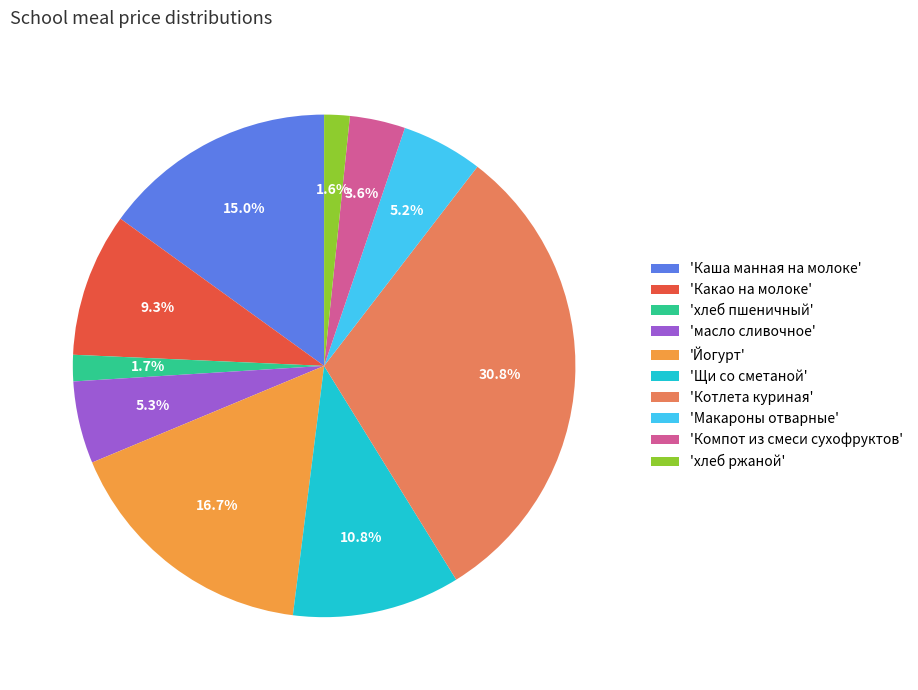

How many segments does this pie chart have?

10